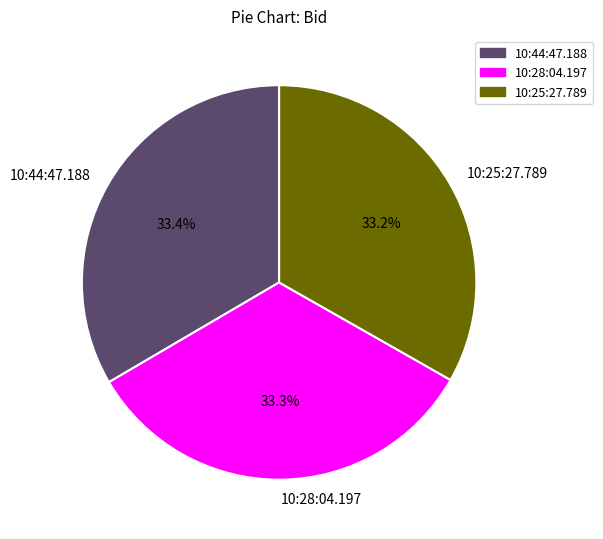

To the nearest percent, what percentage of the pie is 10:25:27.789?

33%